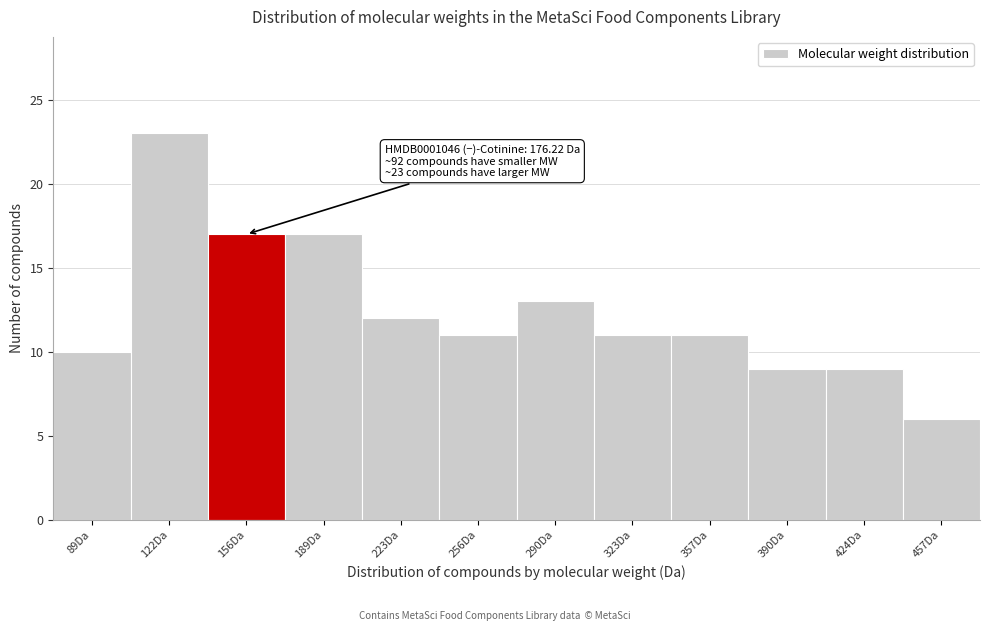

Reading left to right, transcribe all the data shown in this chart.

89Da=10	122Da=23	156Da=17	189Da=17	223Da=12	256Da=11	290Da=13	323Da=11	357Da=11	390Da=9	424Da=9	457Da=6